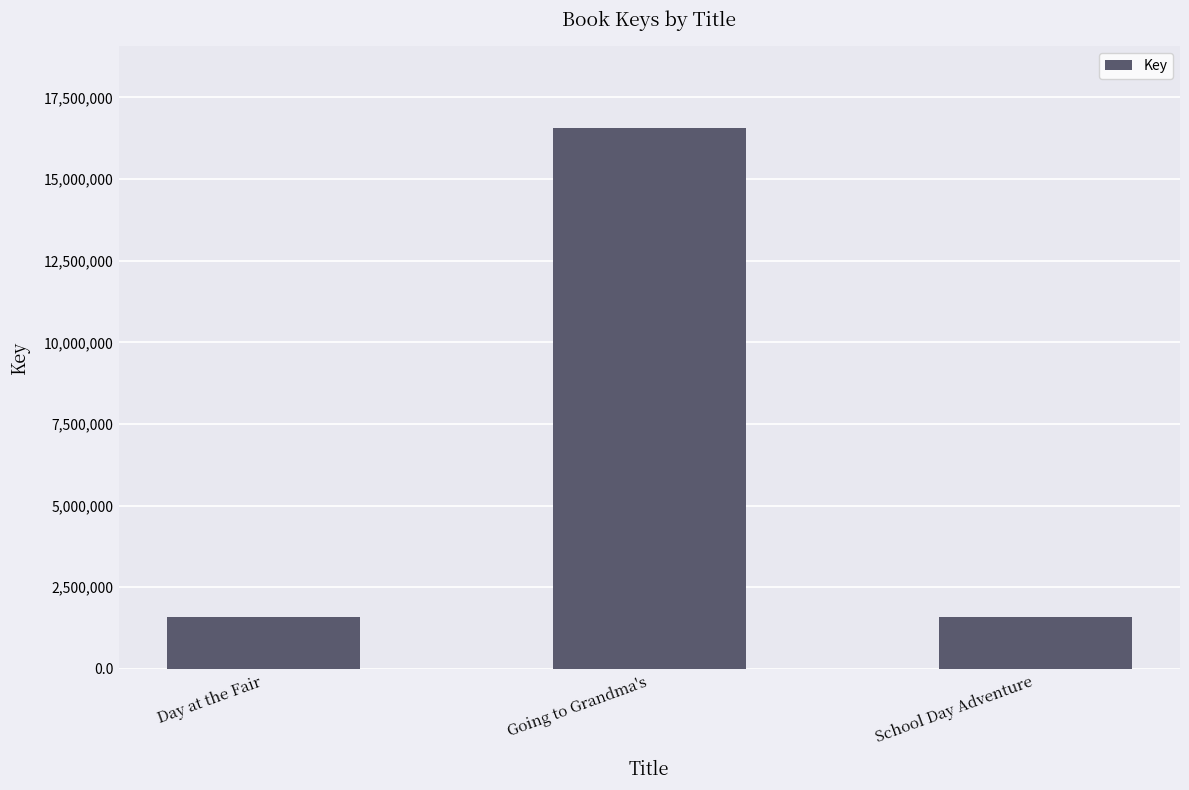

Which label corresponds to the largest value in the chart?

Going to Grandma's